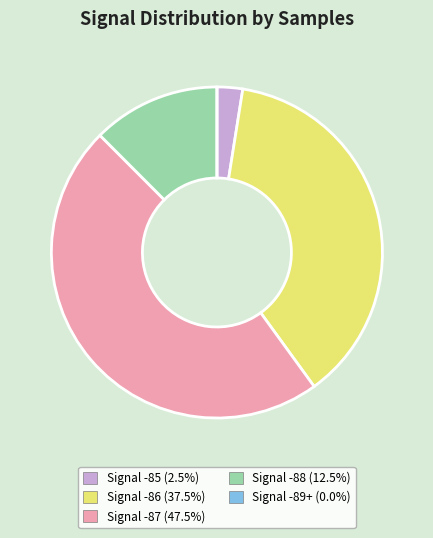

Is there any slice that represents more than half of the pie?

No